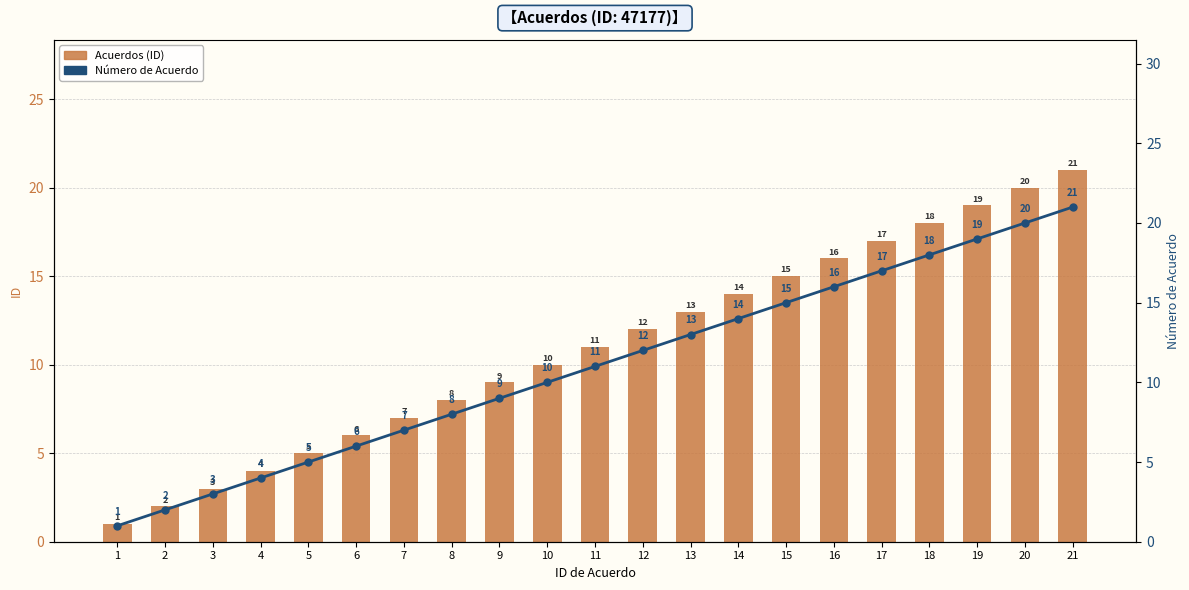

At 1, list the series in order from smallest to largest.

Acuerdos (ID), Número de Acuerdo